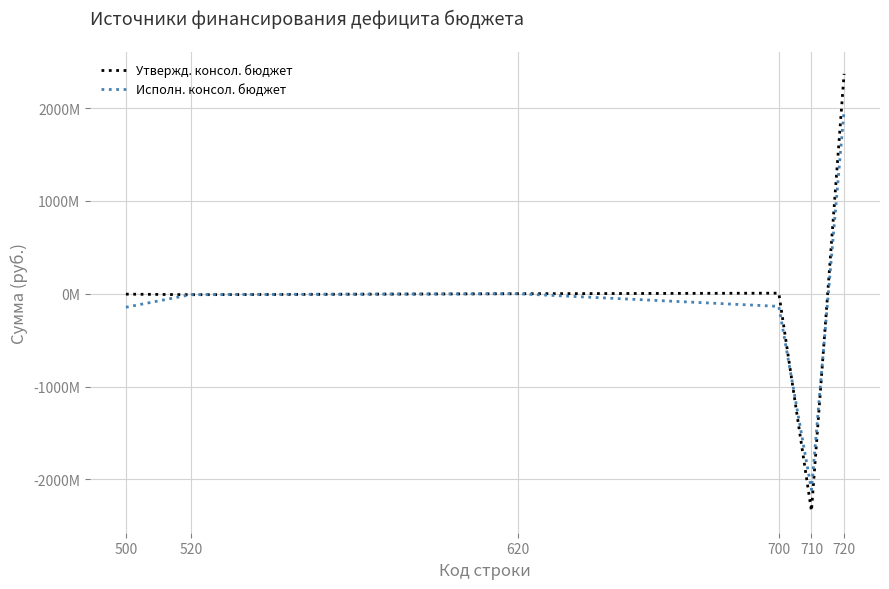

Does the chart have visible grid lines?

Yes